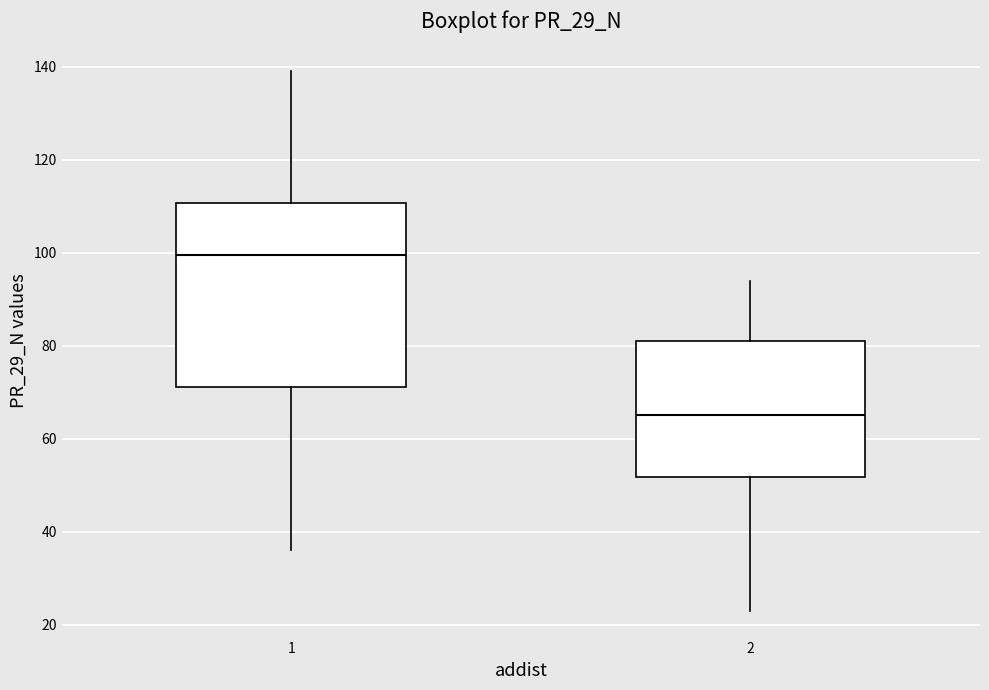

Reading left to right, transcribe this box plot: for each box, give where its median line is, the range the box spans, and where its two whiskers end, as read against the y-axis. The values are not printed on the chart, so give them approximately, as read against the axis.

1: median 100, box 72 to 110, whiskers 36 to 140
2: median 66, box 52 to 82, whiskers 24 to 94